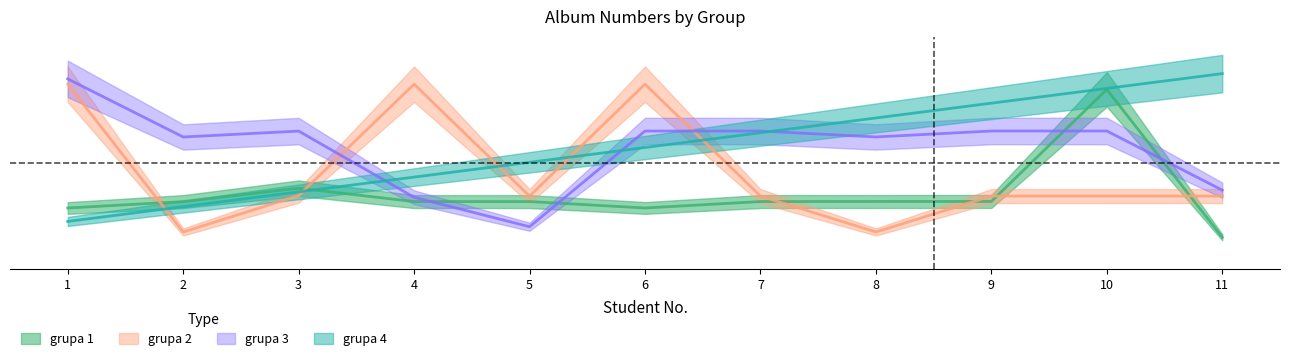

Count the number of categories in the chart.

11